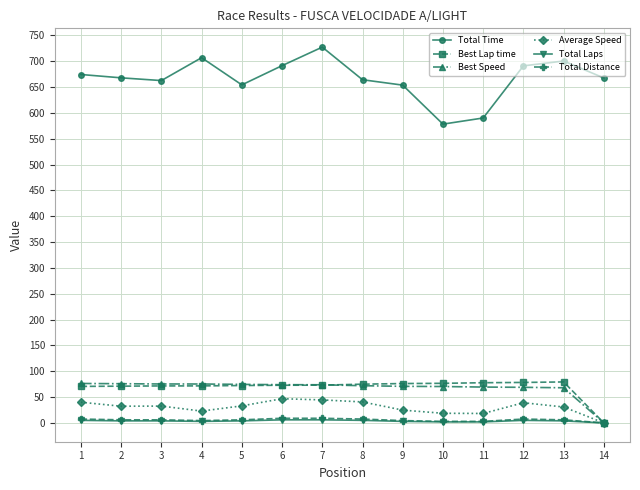

True or false: Total Distance and Total Time cross at least once.

False